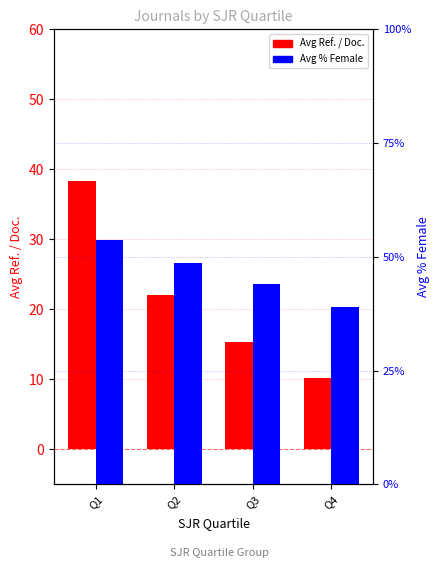

What is the value of the Avg Ref. / Doc. bar at the 1st from the left?

38.4